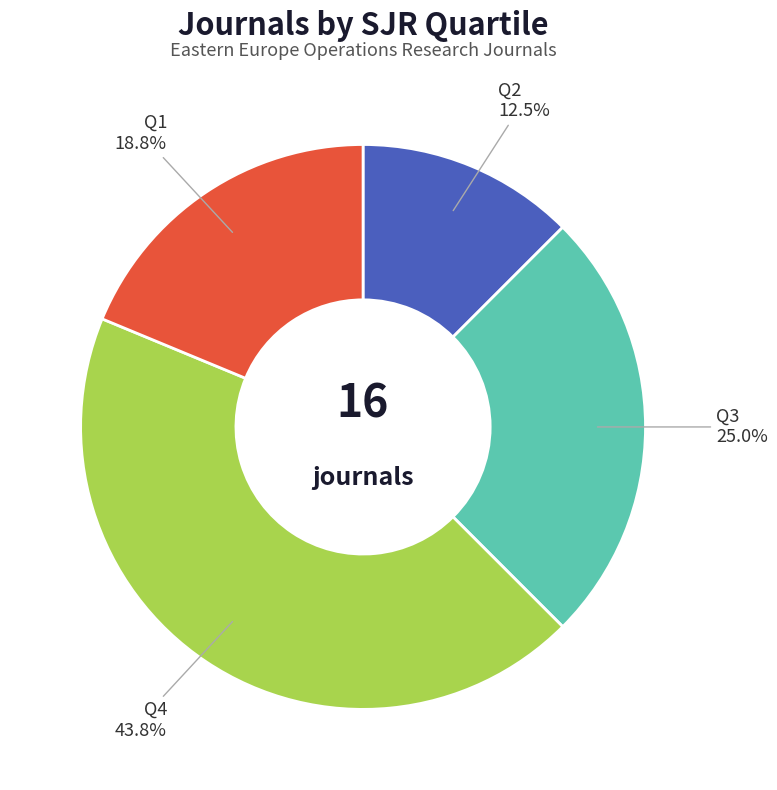

Is there a majority slice in this chart?

No